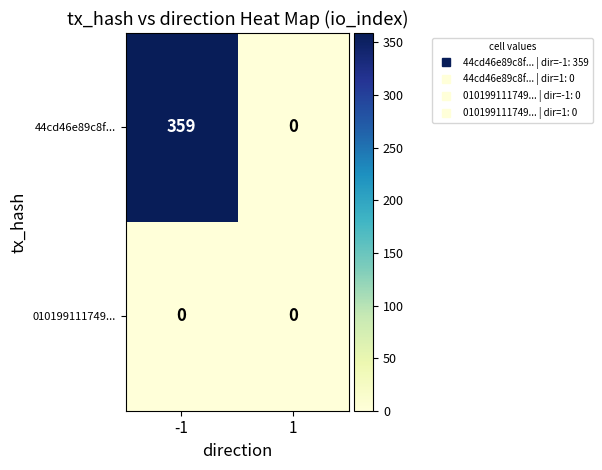

At which category is the sum across all series the highest?

-1